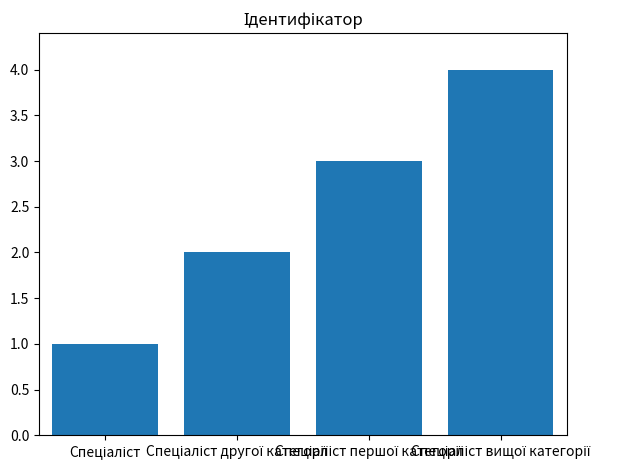

What is the sum of all values?

10